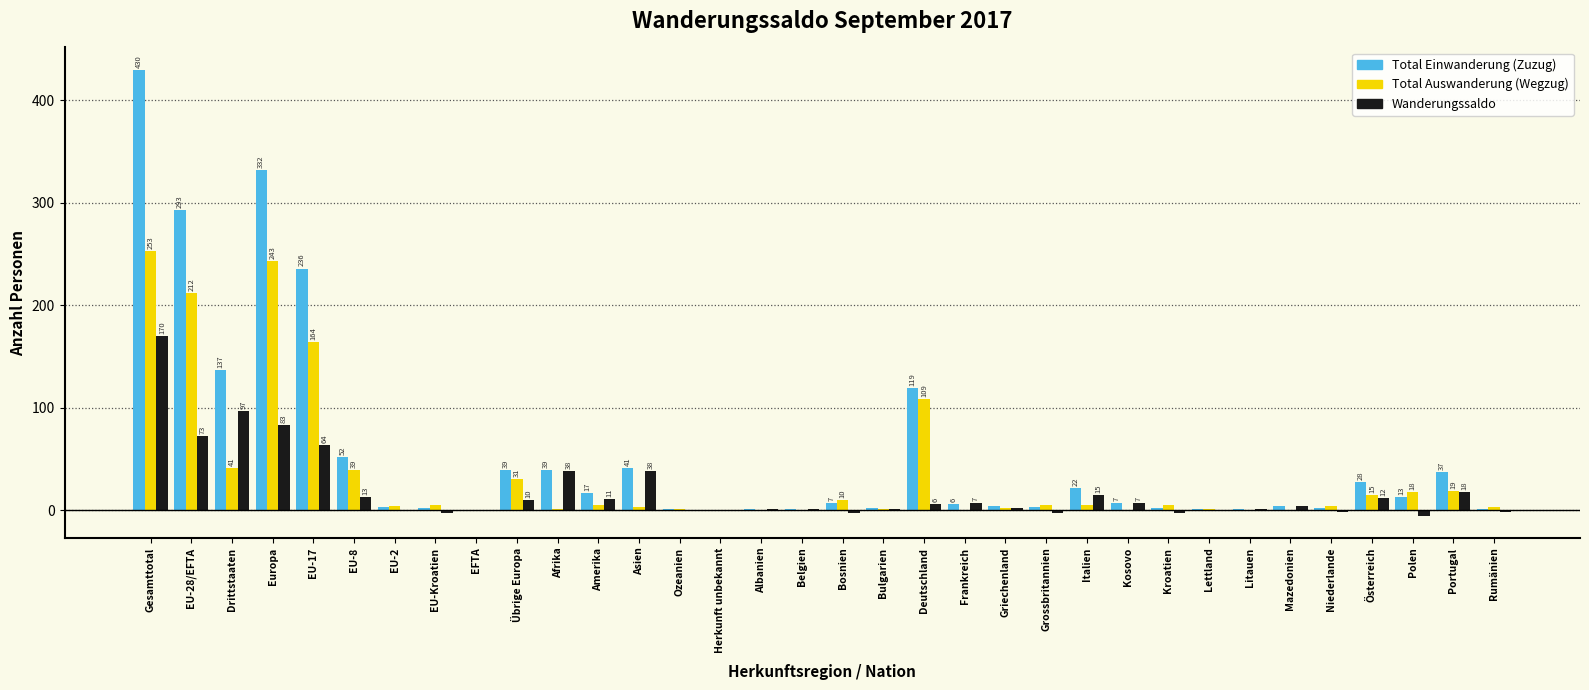

Which label corresponds to the largest value in the chart?

Gesamttotal